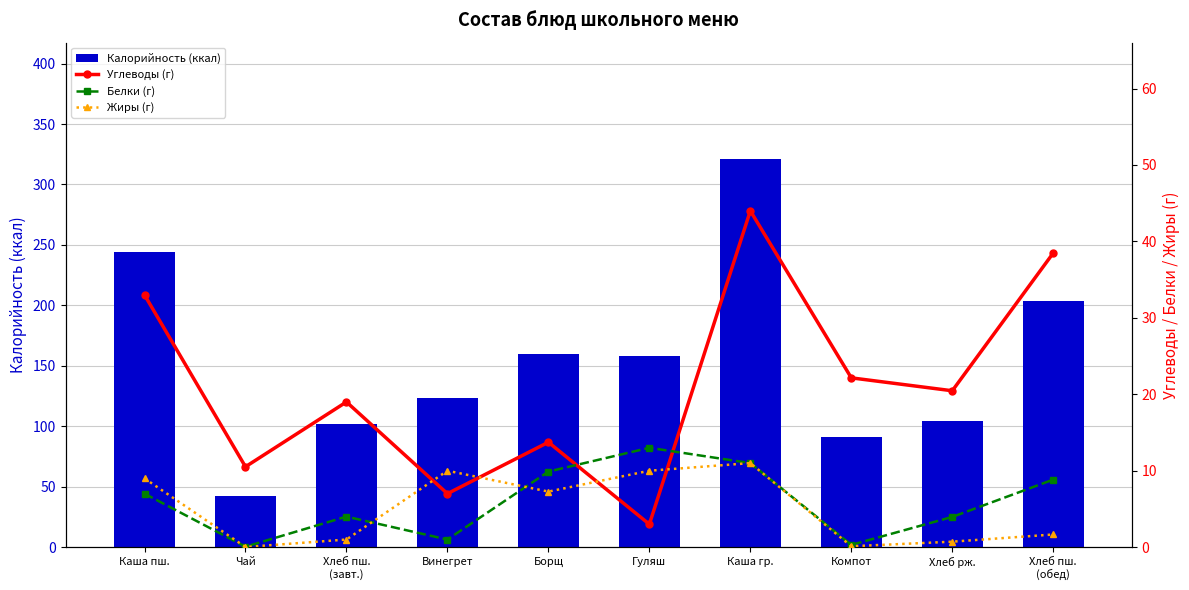

At how many categories does at least one series exceed 47?

9